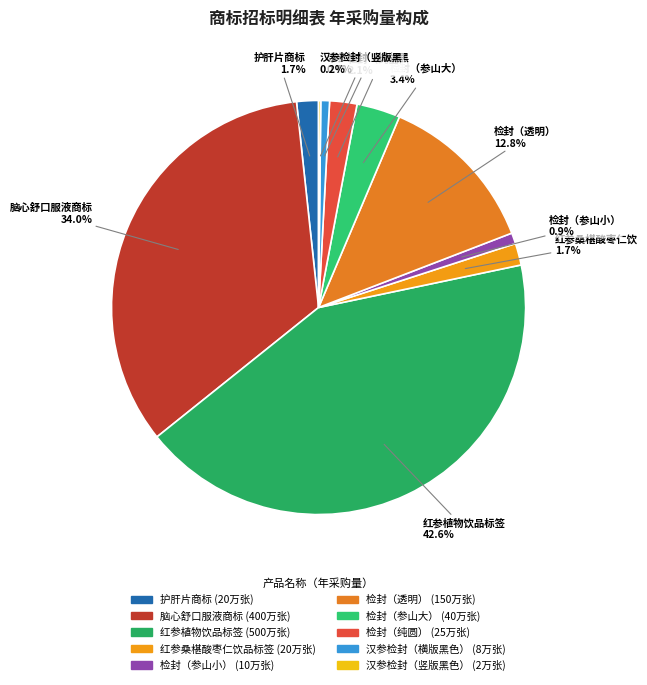

To the nearest percent, what is the difference between the largest and smallest slice percentages?

42%